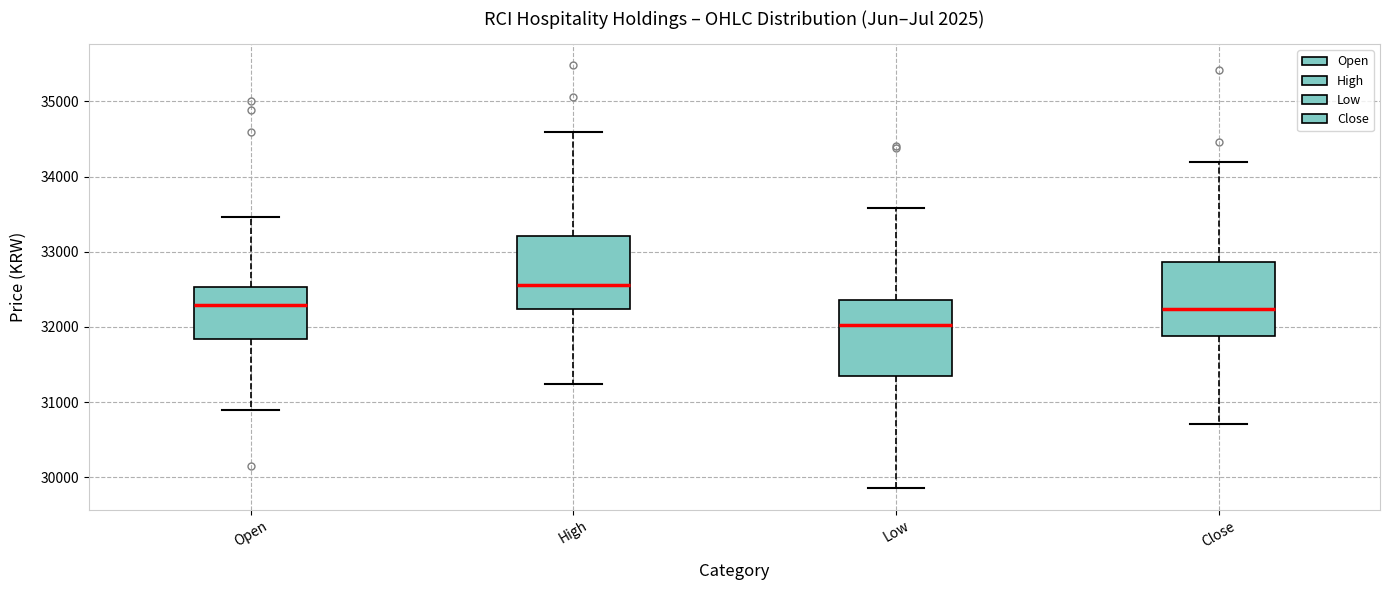

Which box's median line is the lowest?

Low